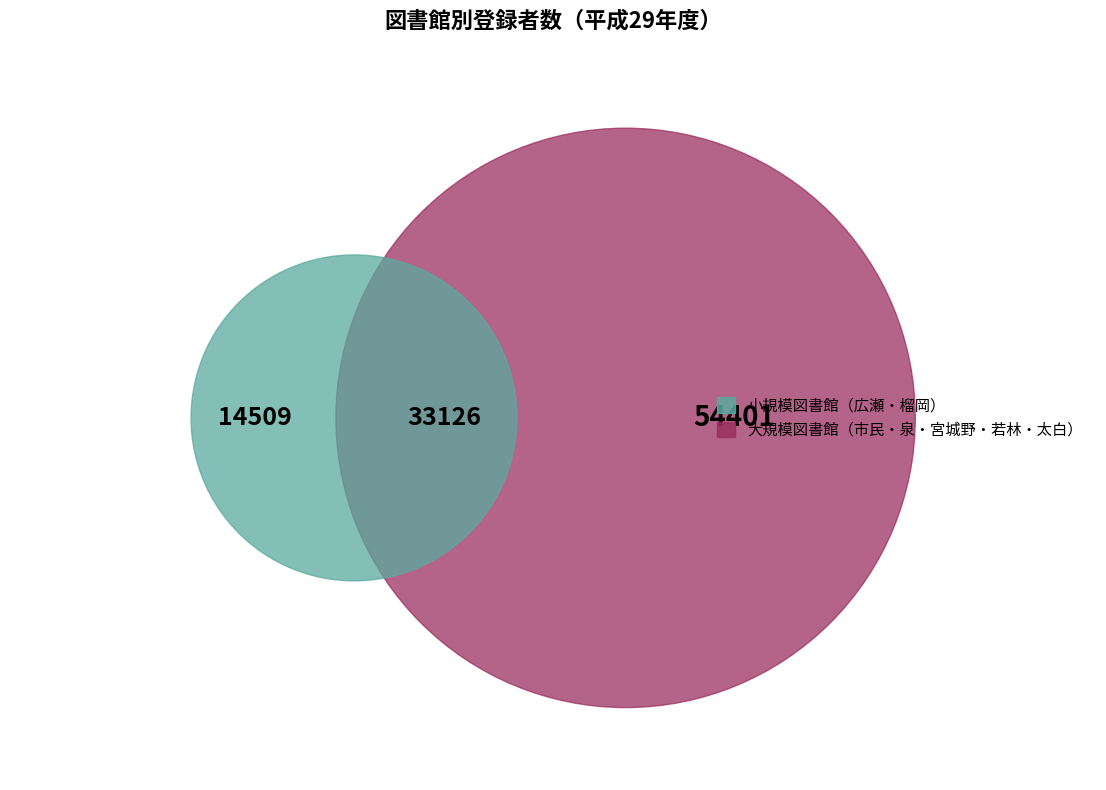

Which category has the smallest portion of the pie?

榴岡図書館